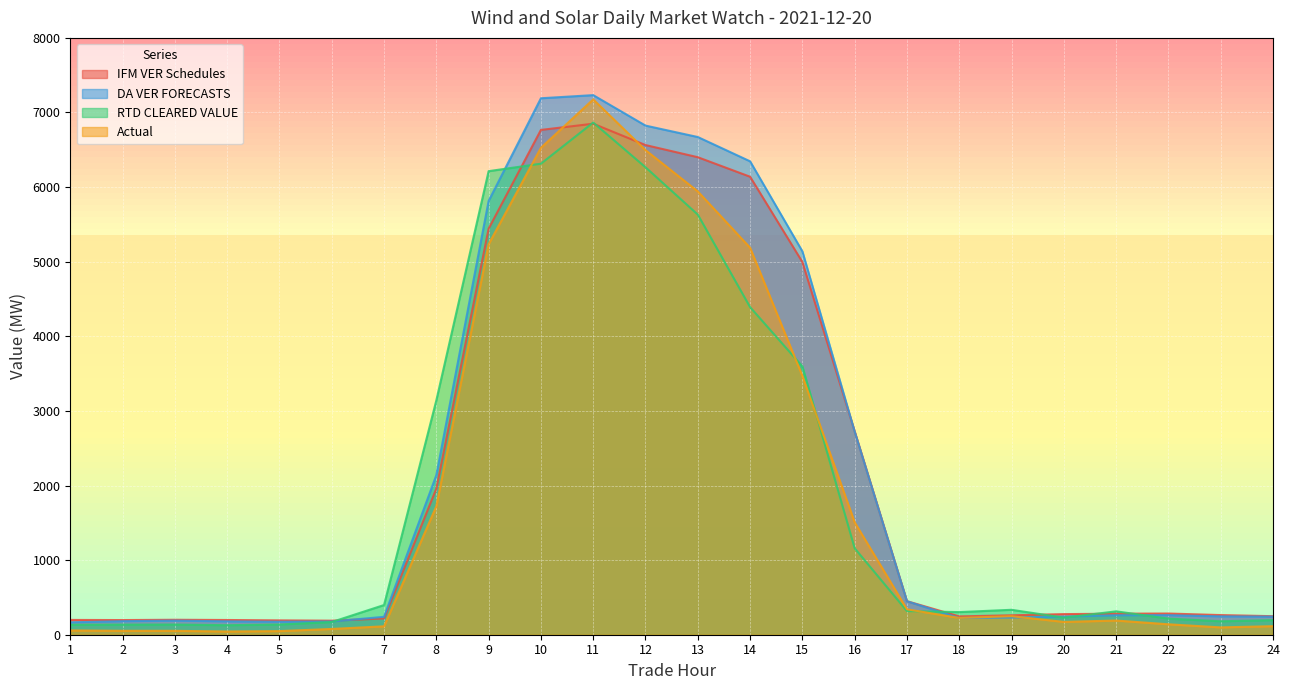

Which series has the largest range (max minus min)?

Actual